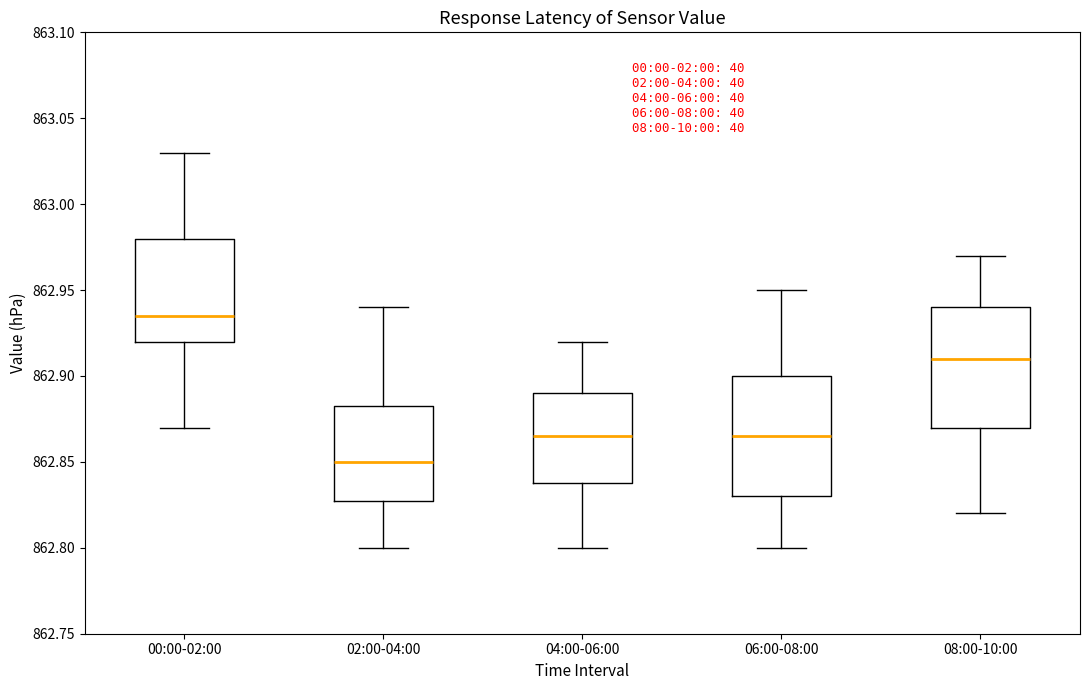

Which box has the lowest median line?

02:00-04:00